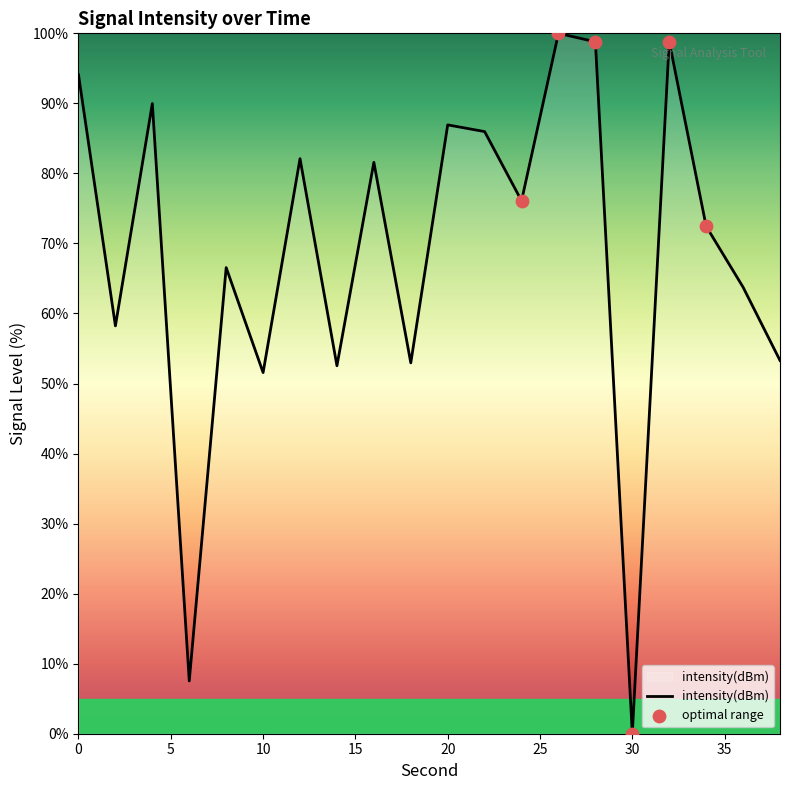

What is the maximum value shown in the chart?

100.0